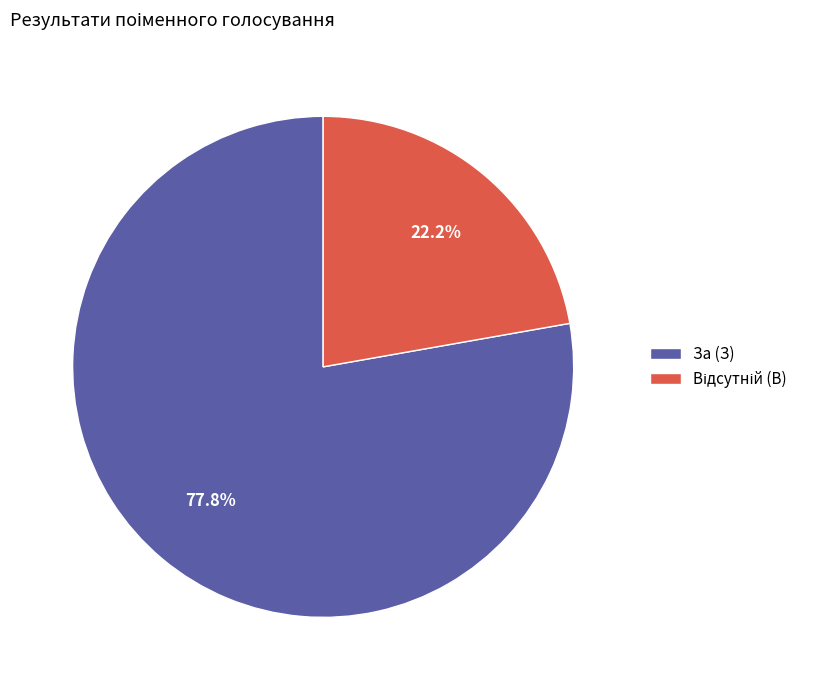

What portion of the pie excludes За (З)?

22.2%